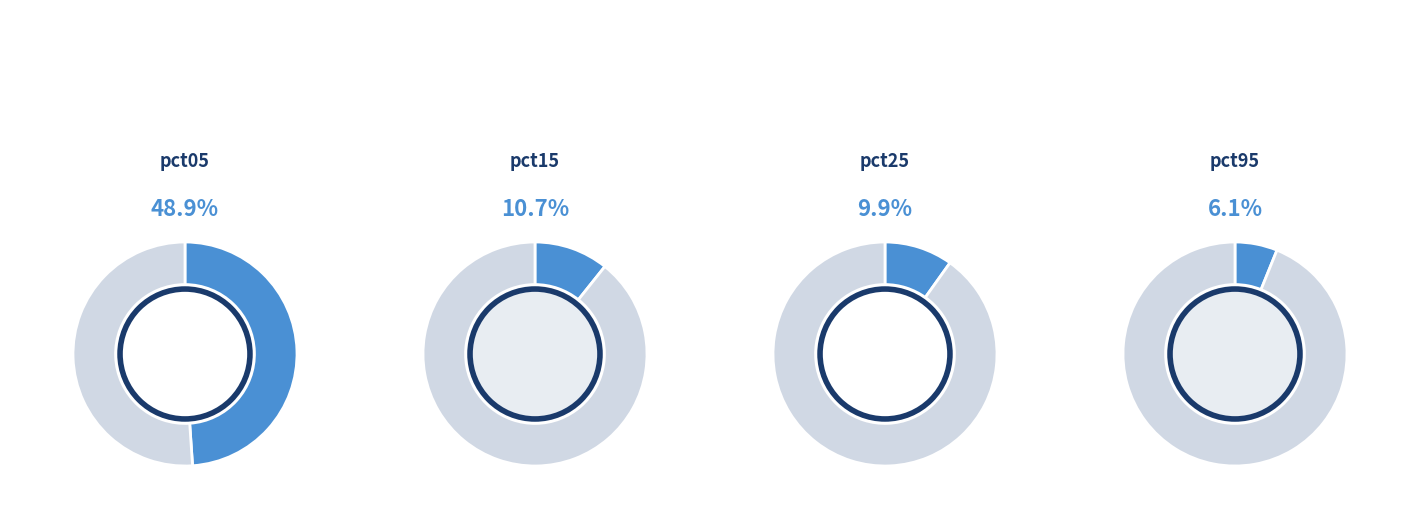

How much of the chart is everything except pct25?

90.1%